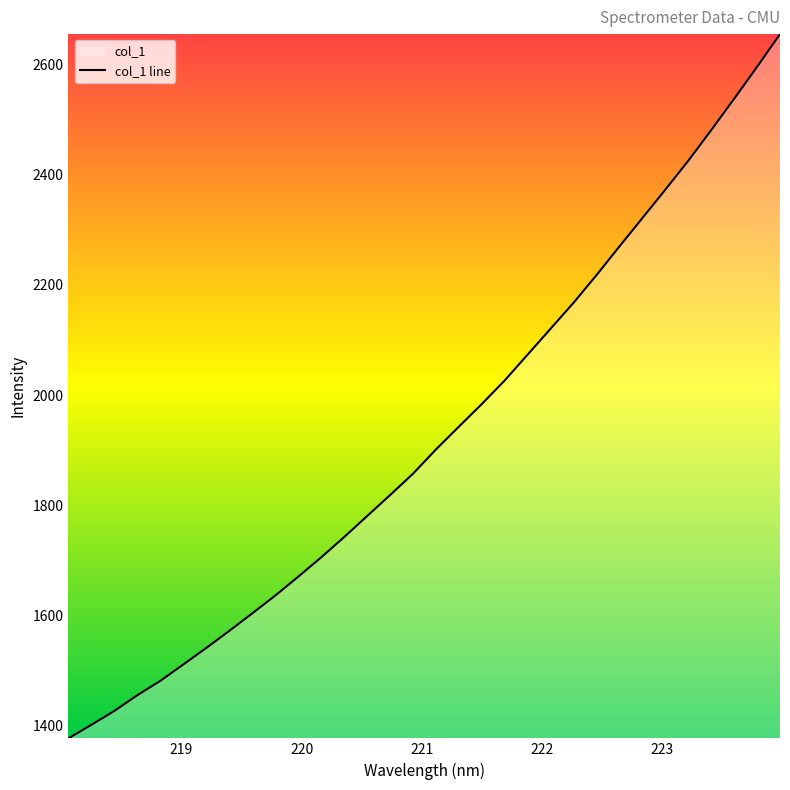

What is the value of the 28th point from the left?

2424.9